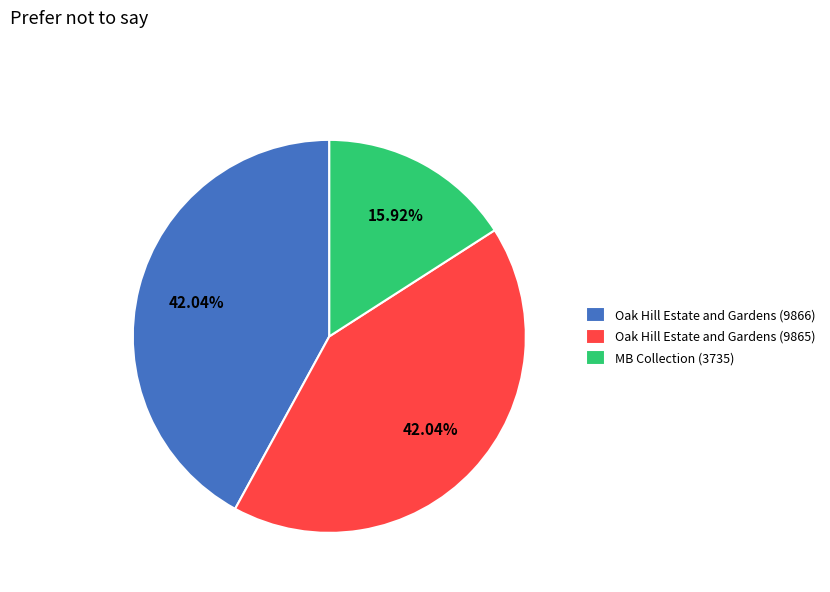

What percentage is the Oak Hill Estate and Gardens (9866) slice, to the nearest percent?

42%